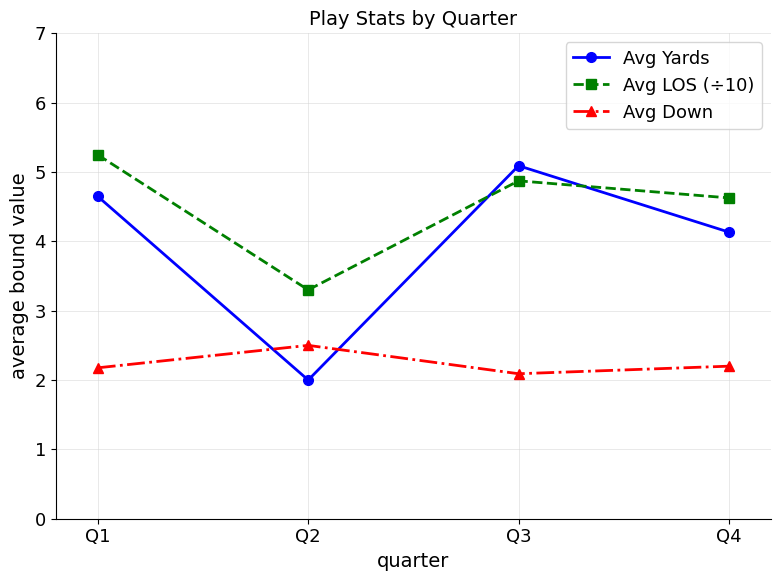

True or false: Avg Yards has more than 1 interior local peaks.

False